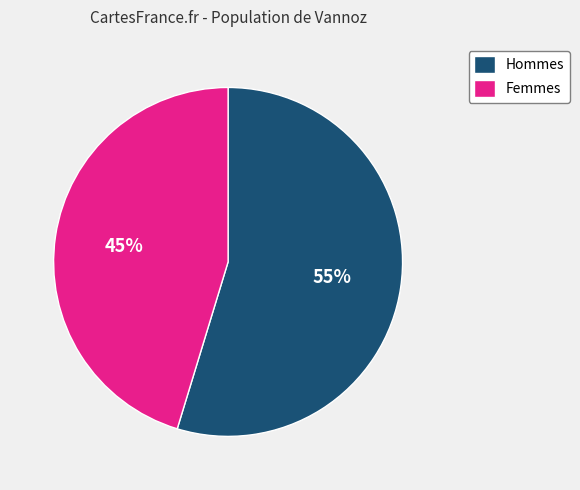

To the nearest percent, what portion does Femmes represent?

45%